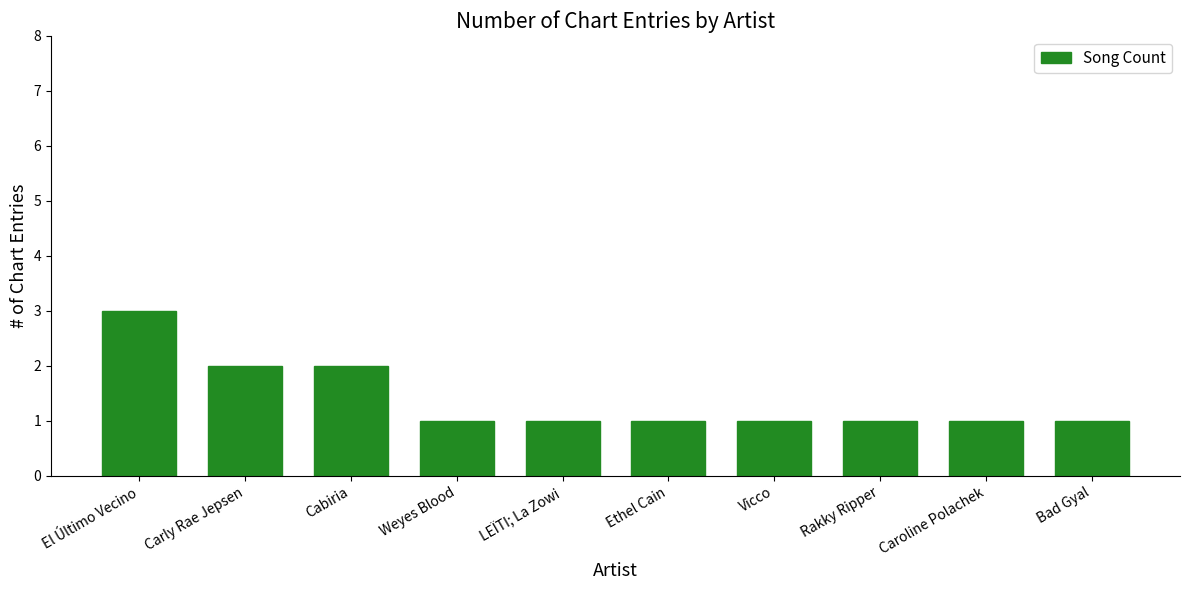

What is the value of the 8th bar from the left?

1